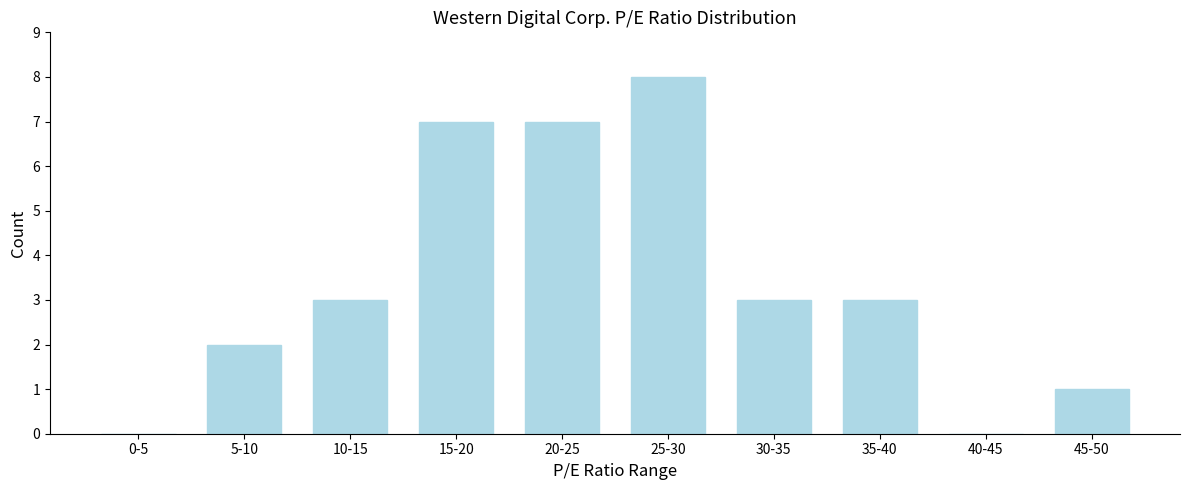

Reading left to right, what are all the values shown in this chart?

0-5=0	5-10=2	10-15=3	15-20=7	20-25=7	25-30=8	30-35=3	35-40=3	40-45=0	45-50=1